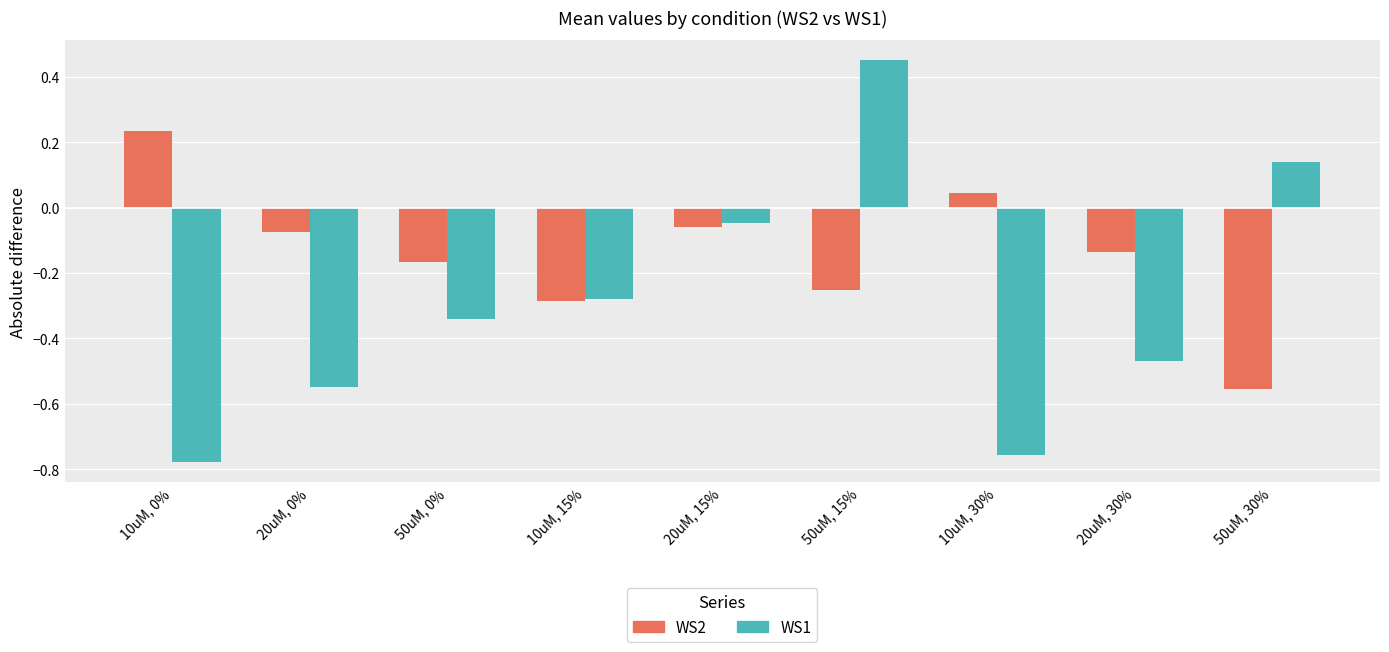

Which series has the widest spread of values?

WS1